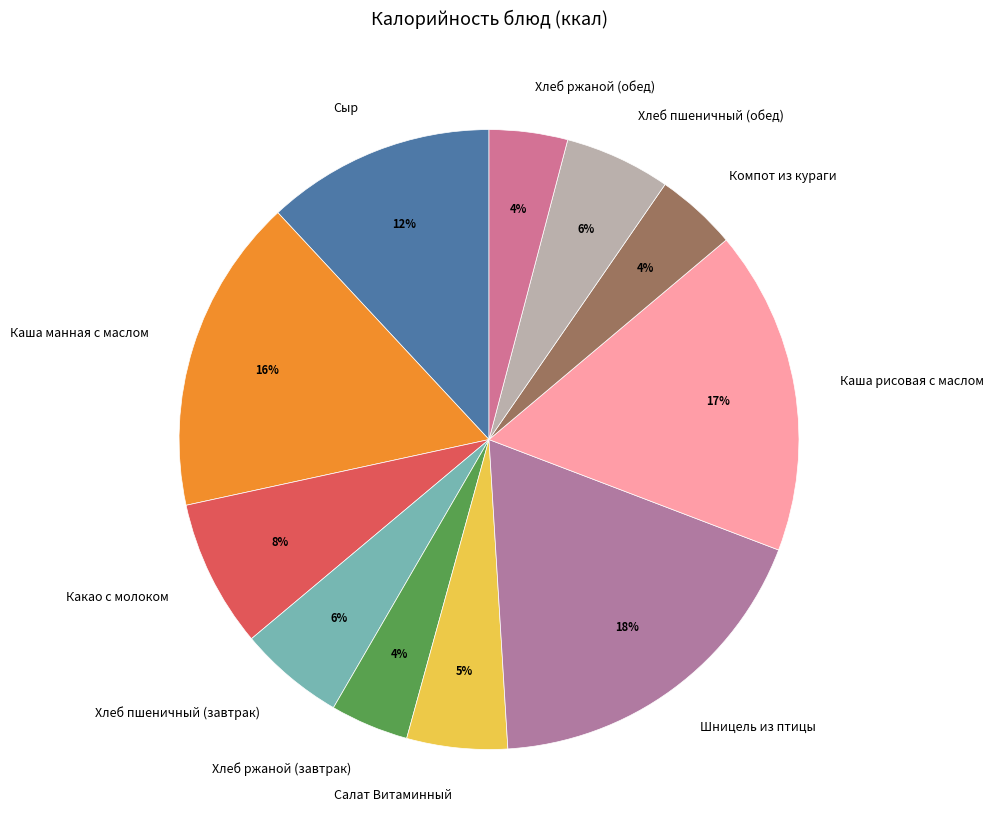

To the nearest percent, what is the average slice percentage?

9%